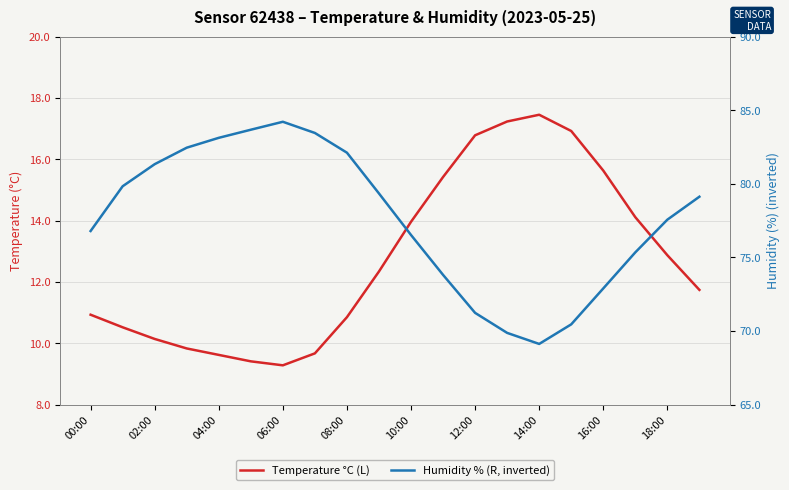

At how many categories does at least one series exceed 57?

20